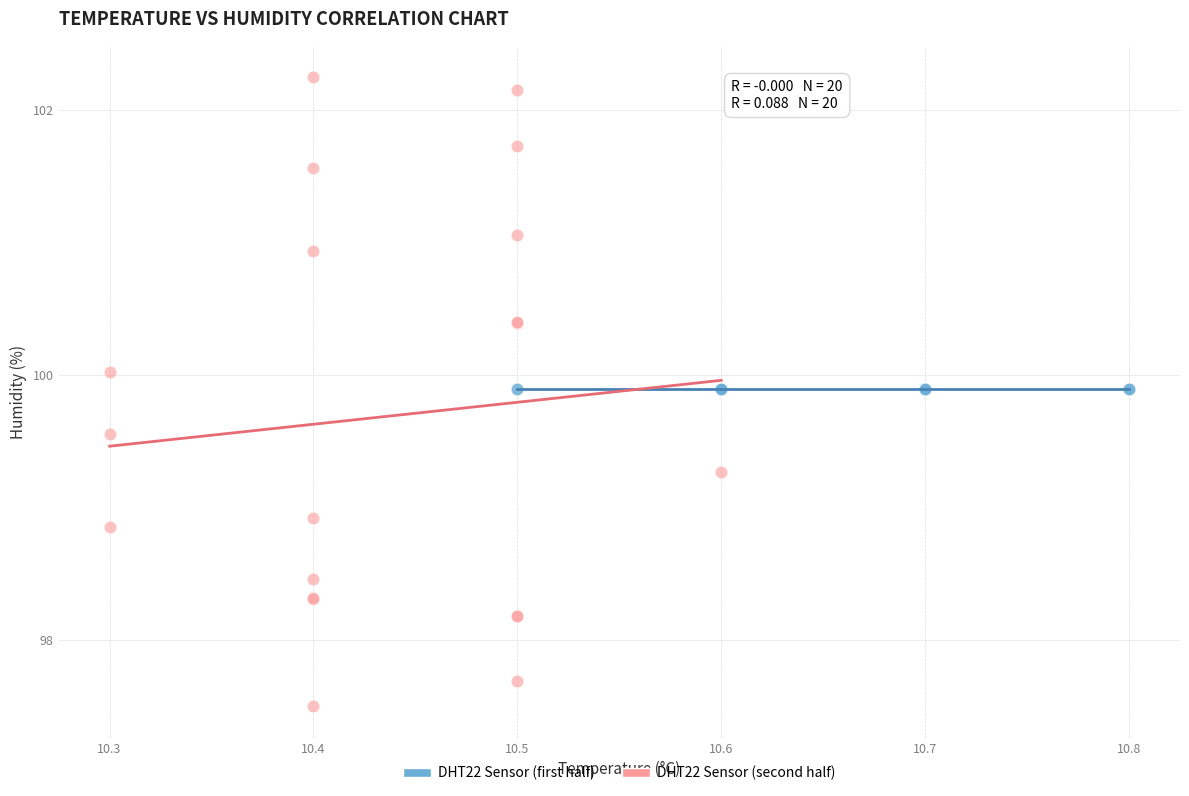

Which series reaches the minimum Y coordinate?

DHT22 Sensor (second half)